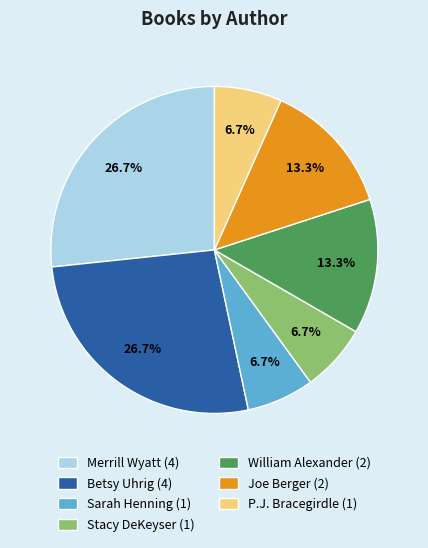

Is Betsy Uhrig the majority of the pie?

No